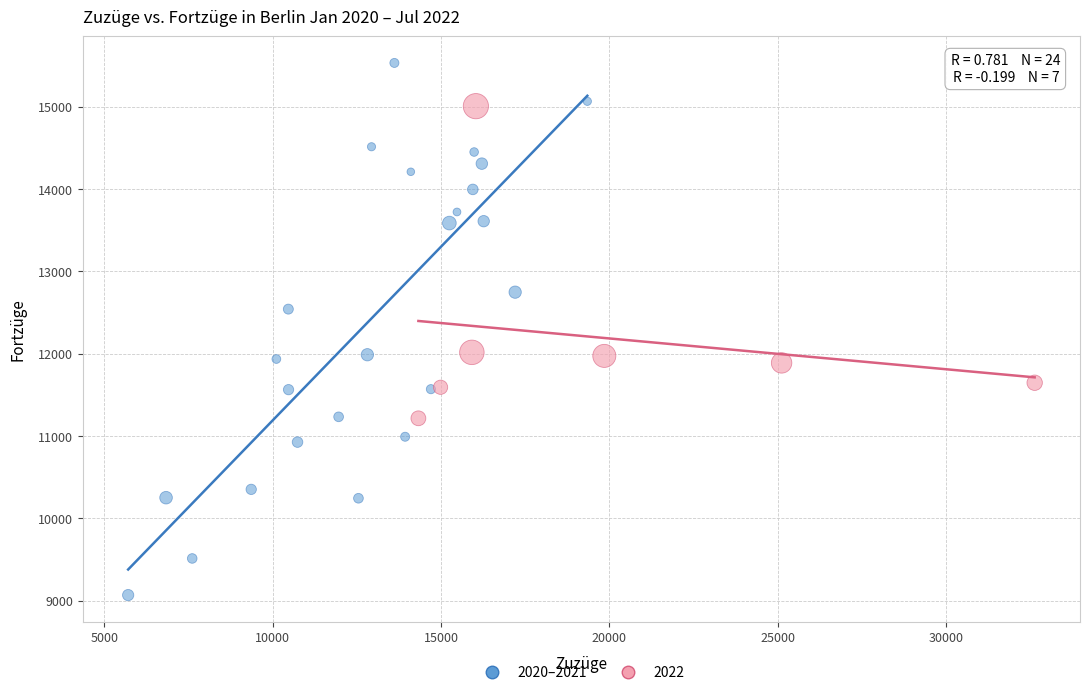

Which series has the largest Y range (max minus min)?

2020–2021